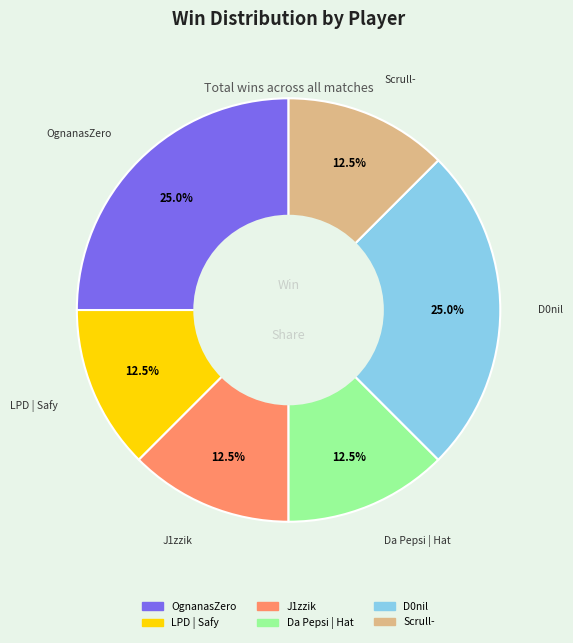

Between Da Pepsi | Hat and D0nil, which is larger?

D0nil